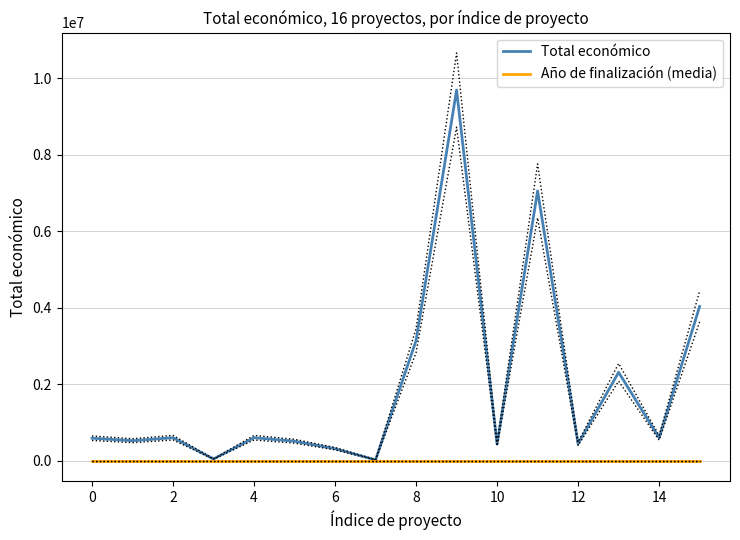

Reading left to right, extract all data points from this chart.

Total económico: 586120.0	520062.0	599022.0	42072.0	598909.0	506703.0	311553.0	19478.0	3142086.0	9695285.0	430411.0	7056709.0	440317.0	2310026.0	595133.0	4033442.0
Año de finalización (media): 2024.3	2024.3	2024.3	2024.3	2024.3	2024.3	2024.3	2024.3	2024.3	2024.3	2024.3	2024.3	2024.3	2024.3	2024.3	2024.3